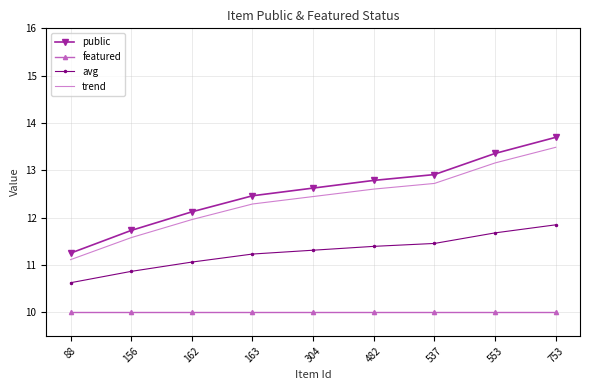

What is the difference between the public values at 162 and 753?

1.6